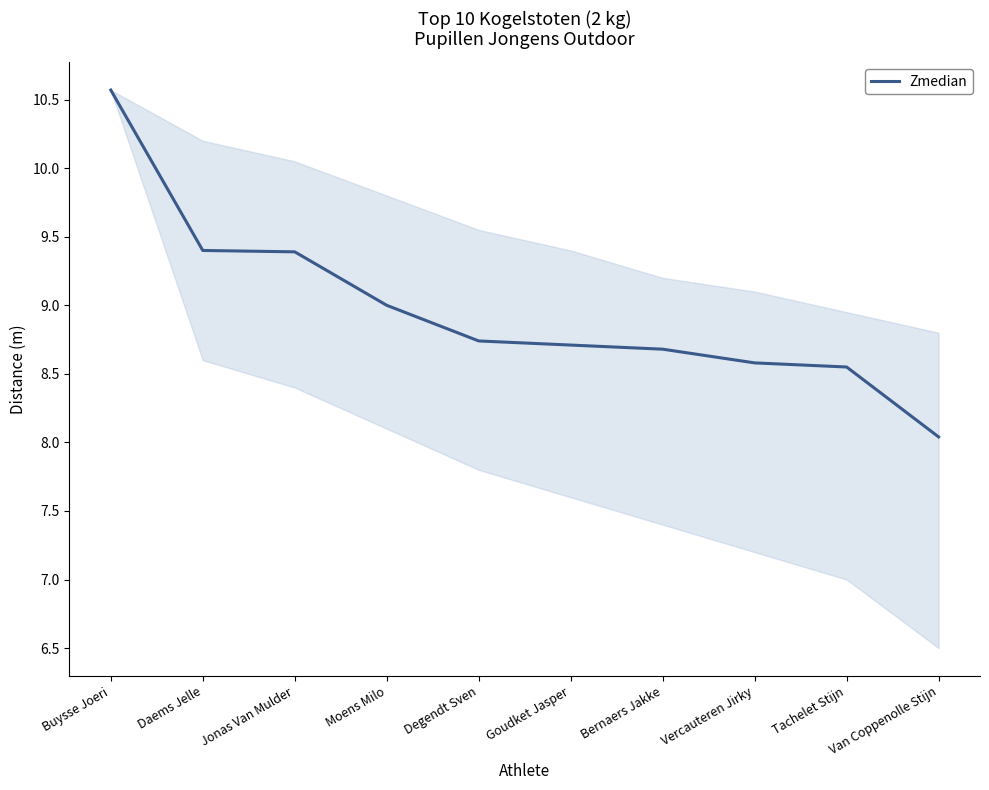

What is the difference between the maximum and minimum values?

2.5